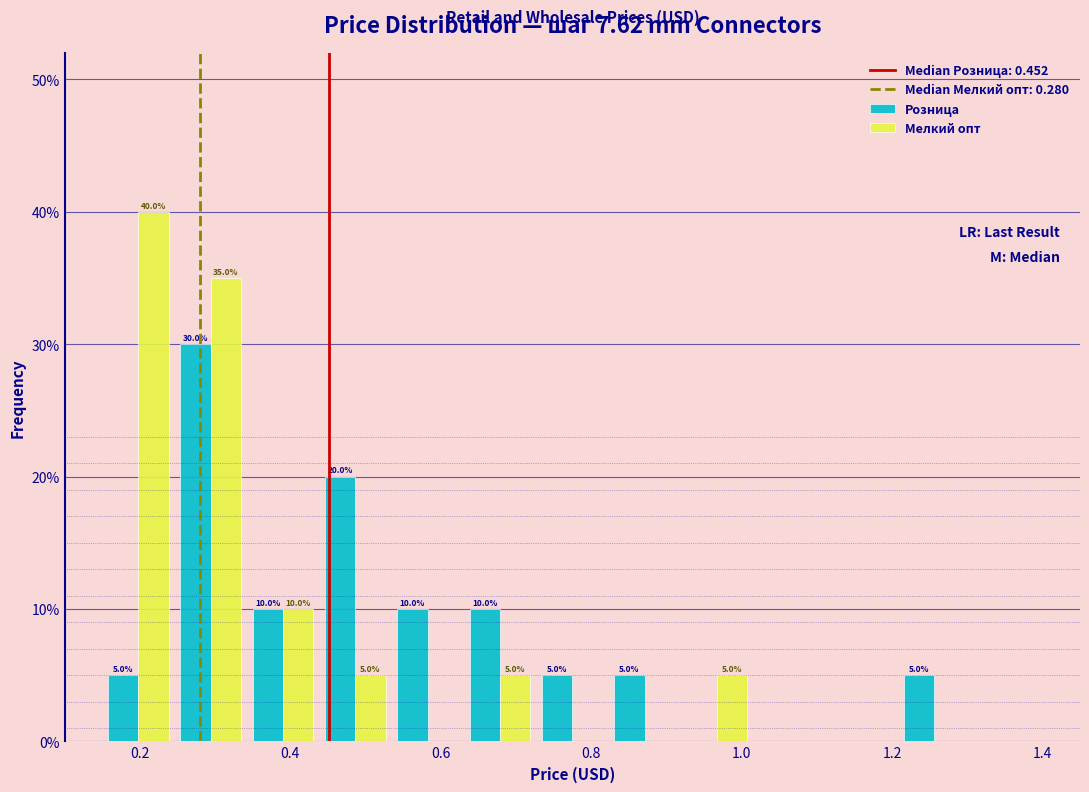

In the Розница series, which range on the x-axis has the tallest bar?

0.24 to 0.34